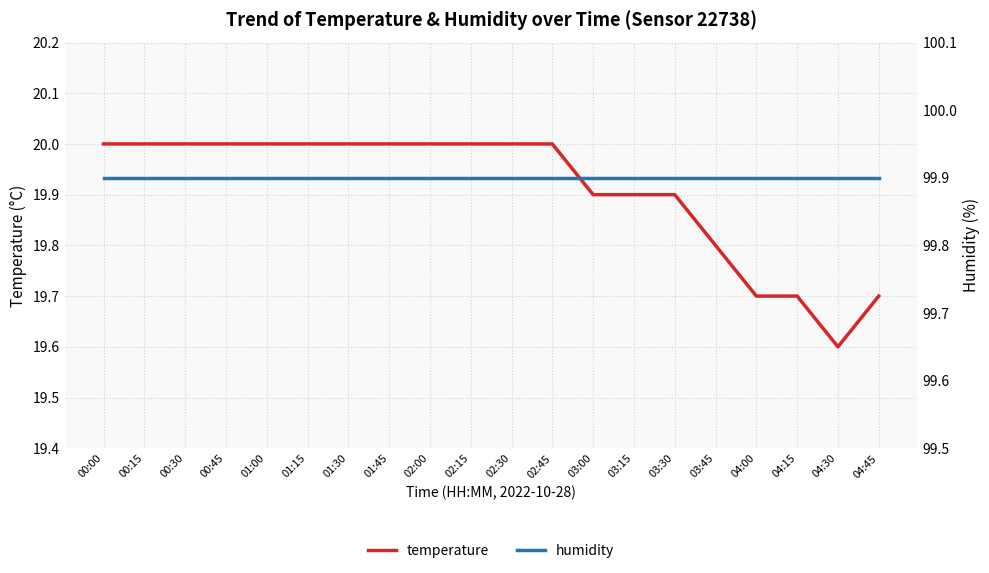

What is the average value of the temperature series?

19.9